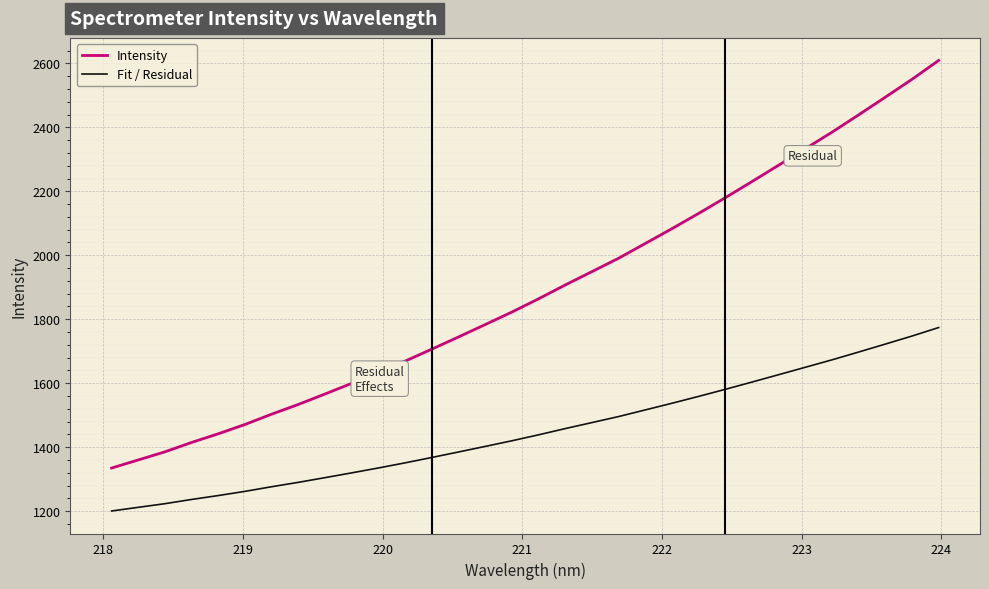

Which series has the largest total across all categories?

Intensity